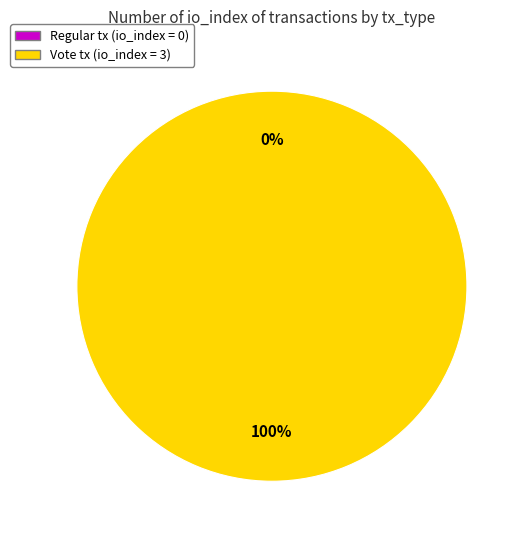

What is the total percentage of Regular (io_index=0) and Vote (io_index=3)?

100.0%